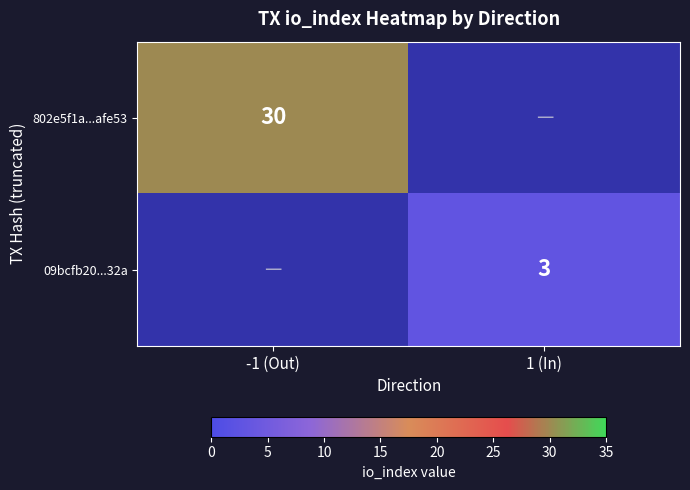

How many categories are shown in the chart?

2